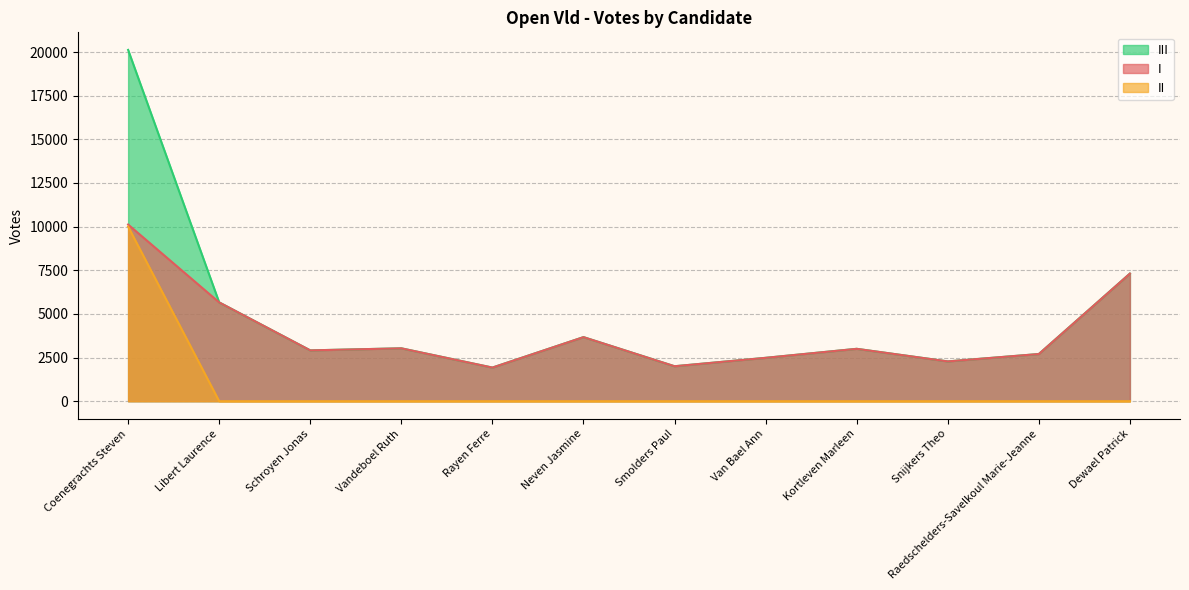

What is the lowest value of the III series?

1926